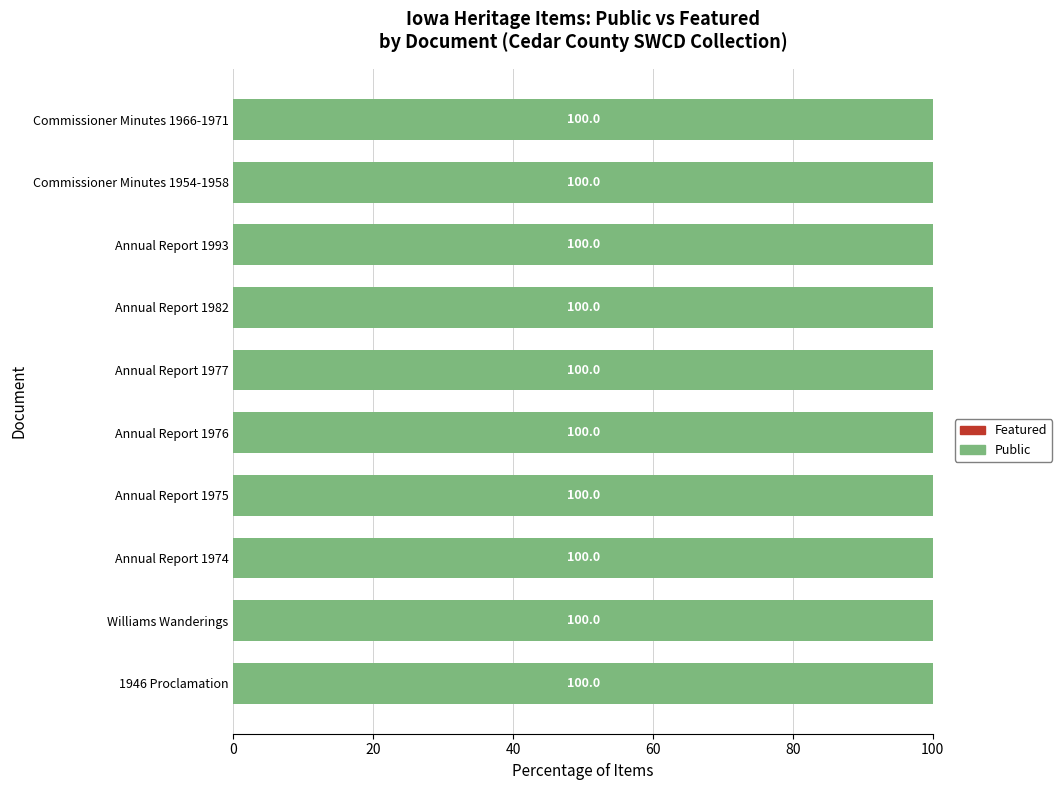

True or false: Featured has a value of 0 at Annual Report 1993.

True